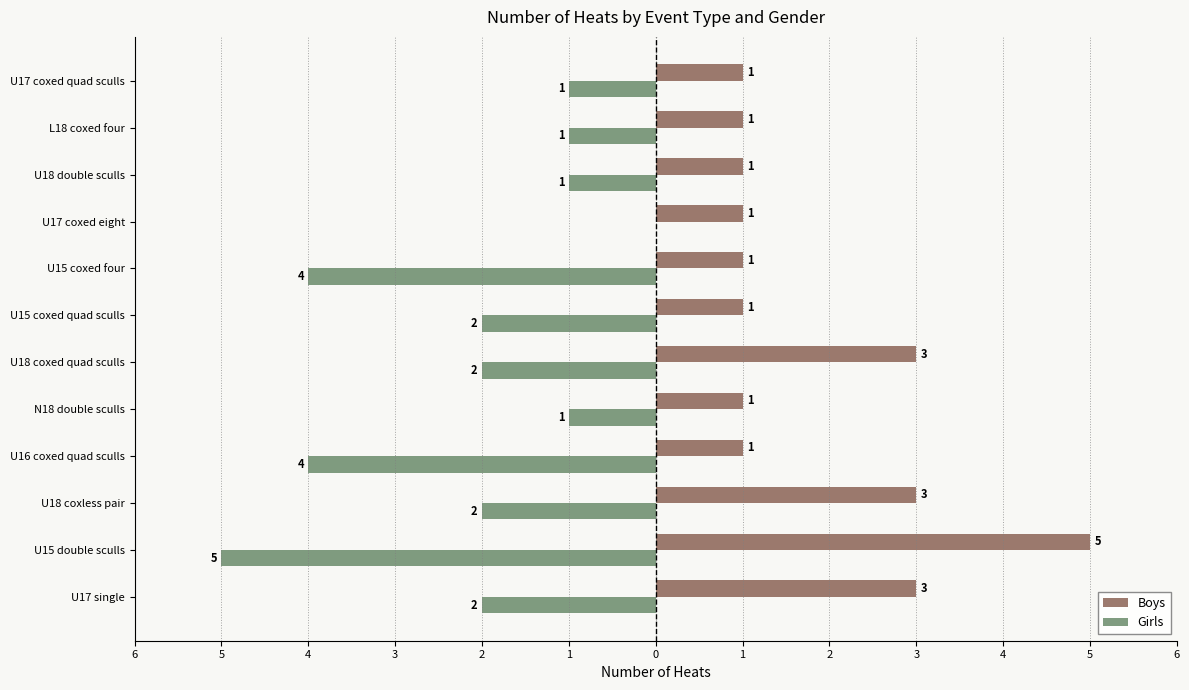

Count the Boys values in the range 1 to 3.

11